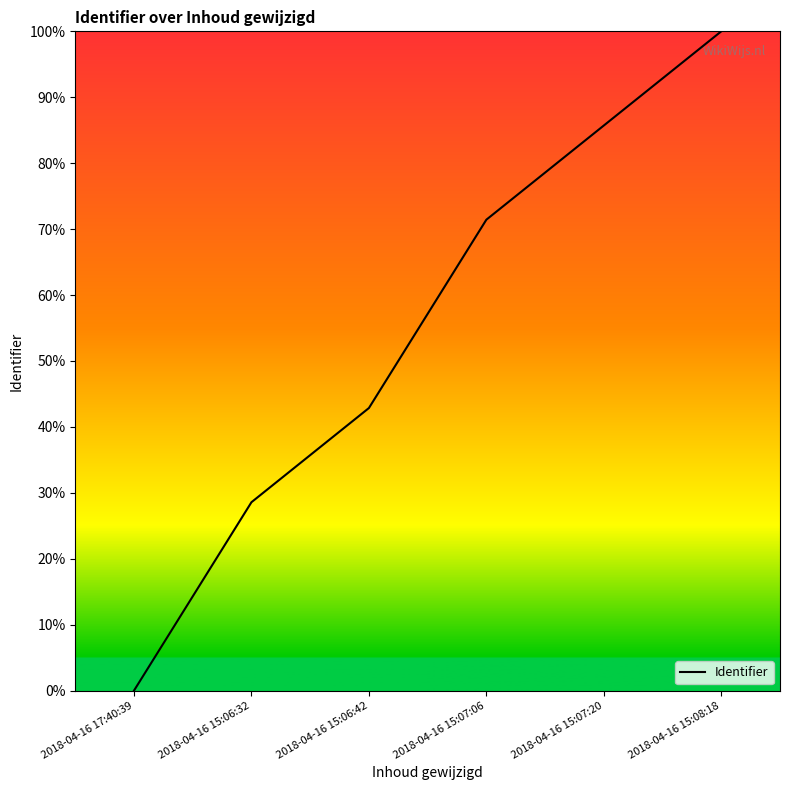

Is it true that the value at 2018-04-16 15:07:20 is 0.9?

True